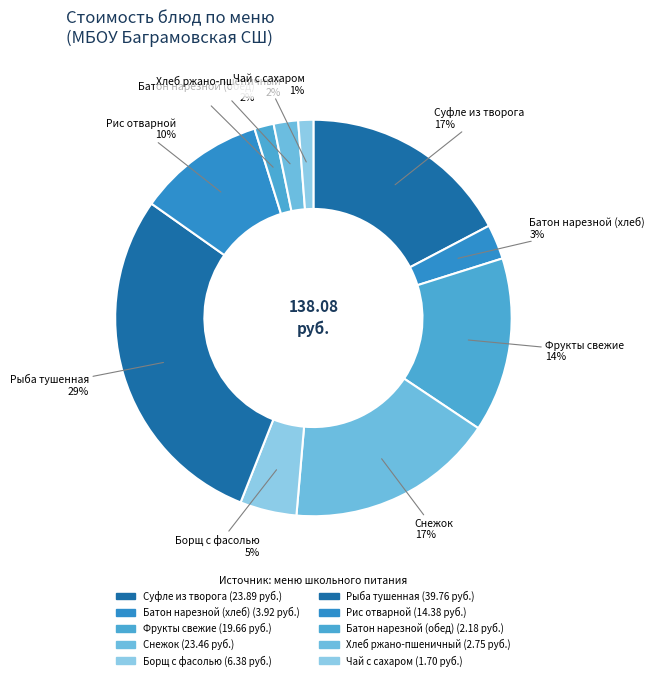

How many segments does this pie chart have?

10